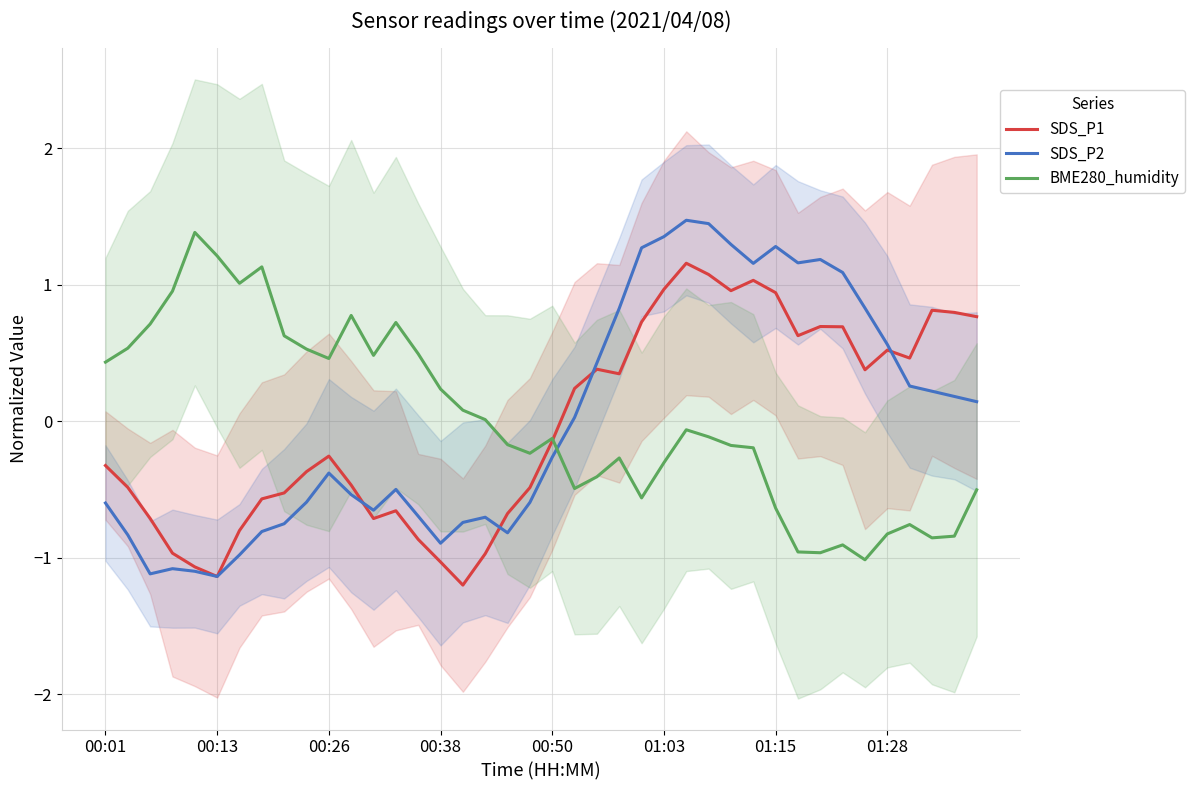

True or false: SDS_P1 has more than 2 interior local peaks.

True